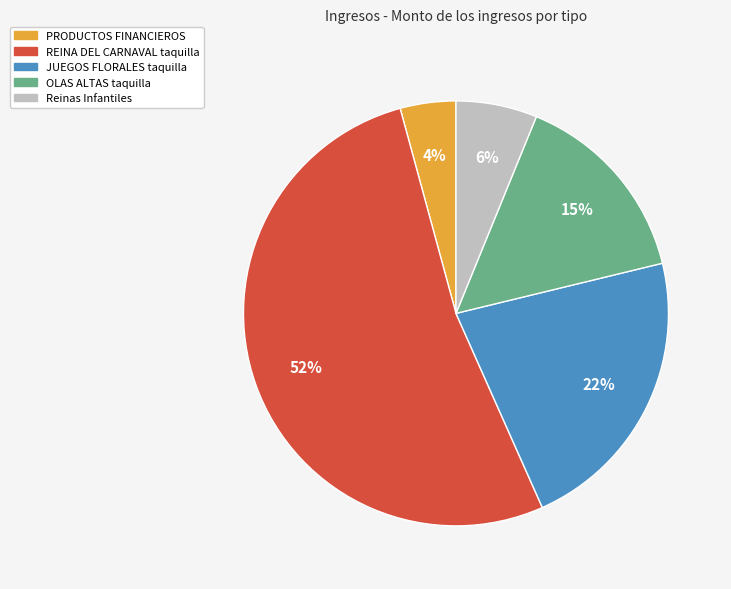

To the nearest percent, what is the difference between the largest and smallest slice percentages?

48%